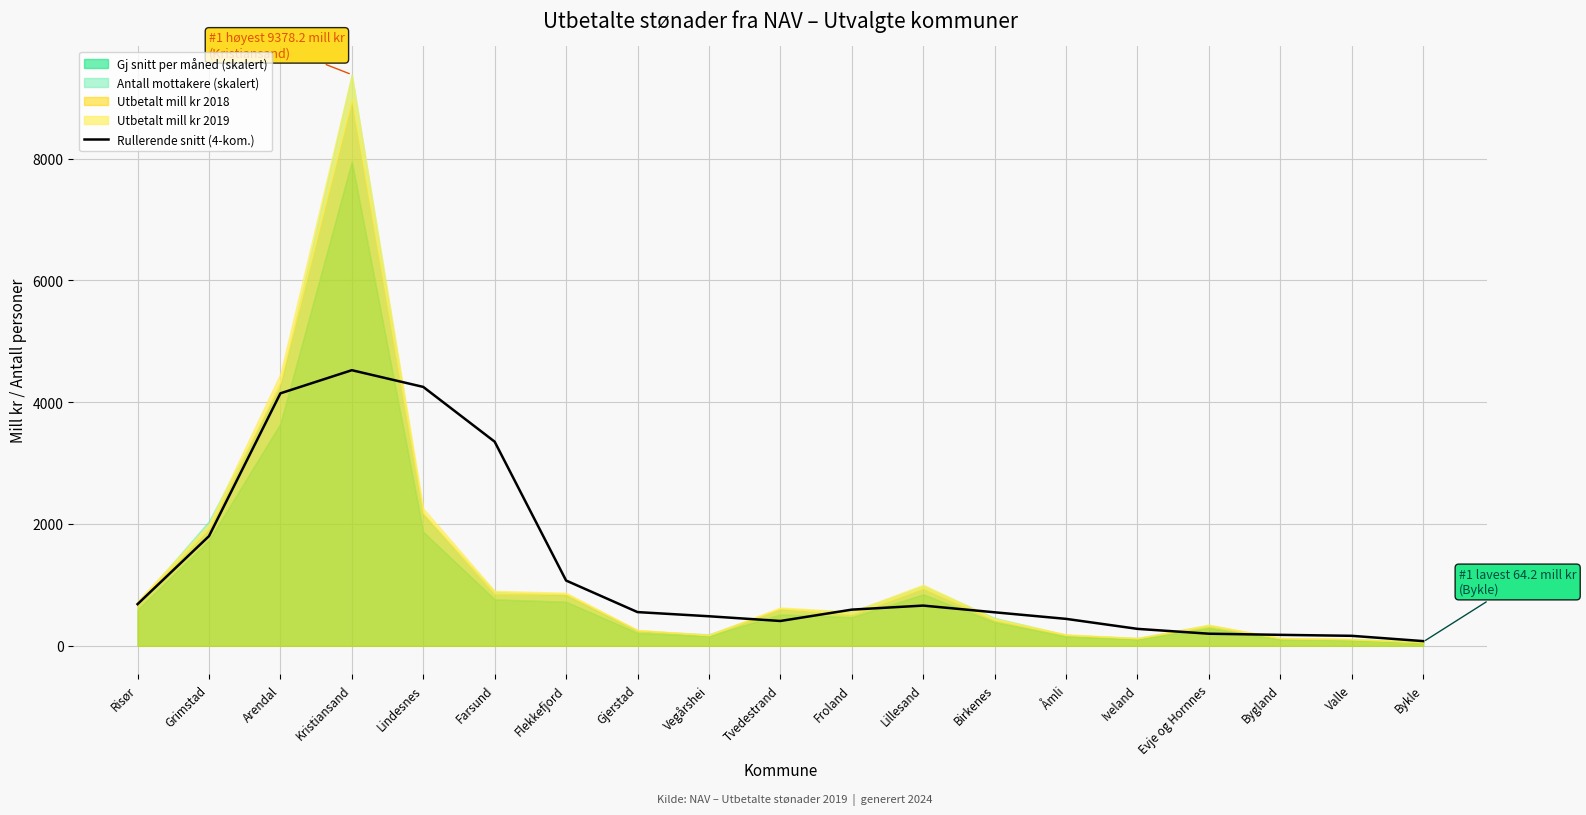

What is the average value?

1284.9